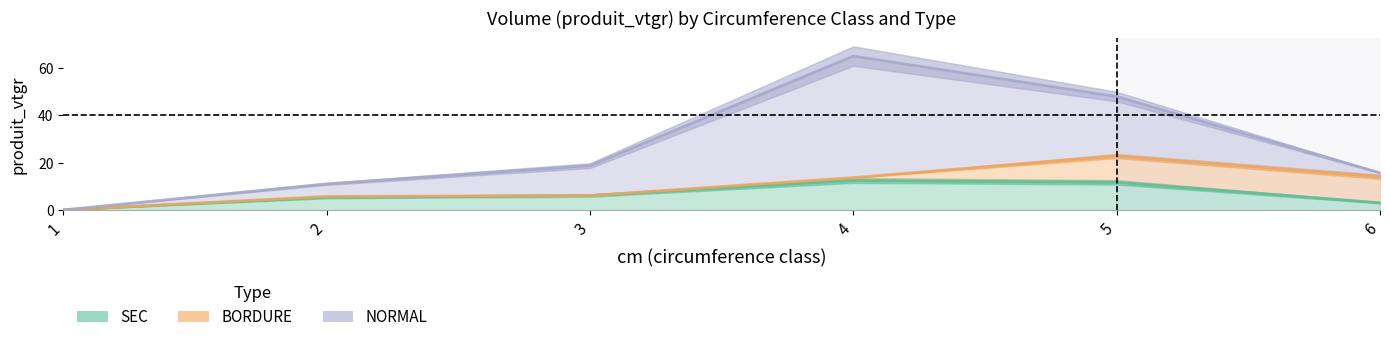

What is the difference between the maximum and second lowest values in the NORMAL series?

49.4